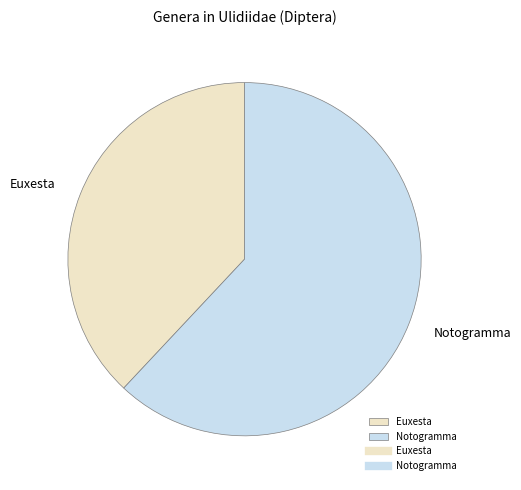

How many segments does this pie chart have?

2